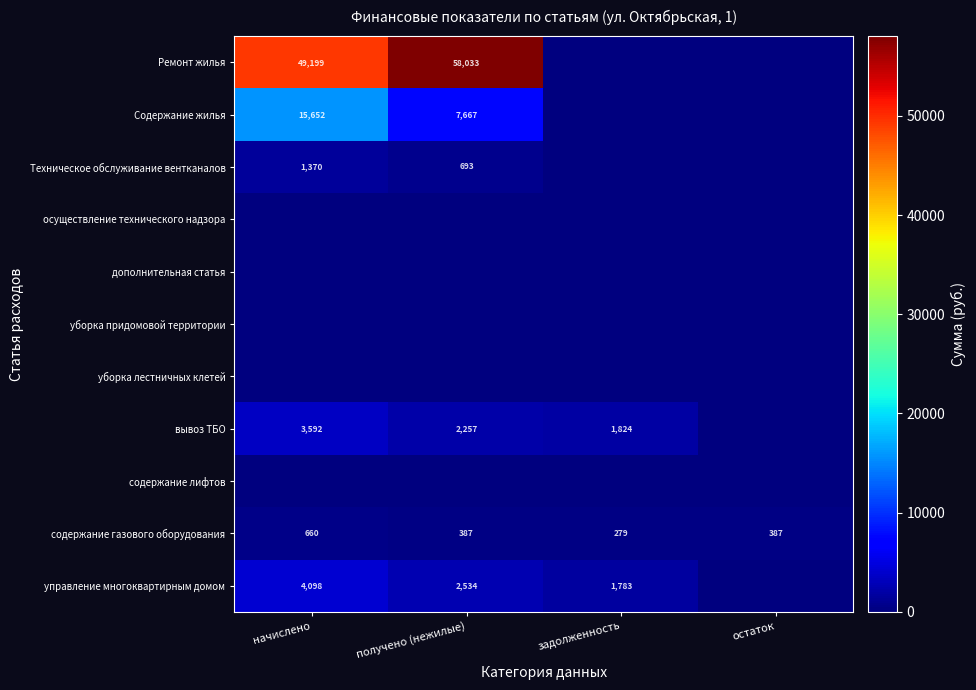

The осуществление технического надзора series shows 0.0 at начислено. True or false?

True